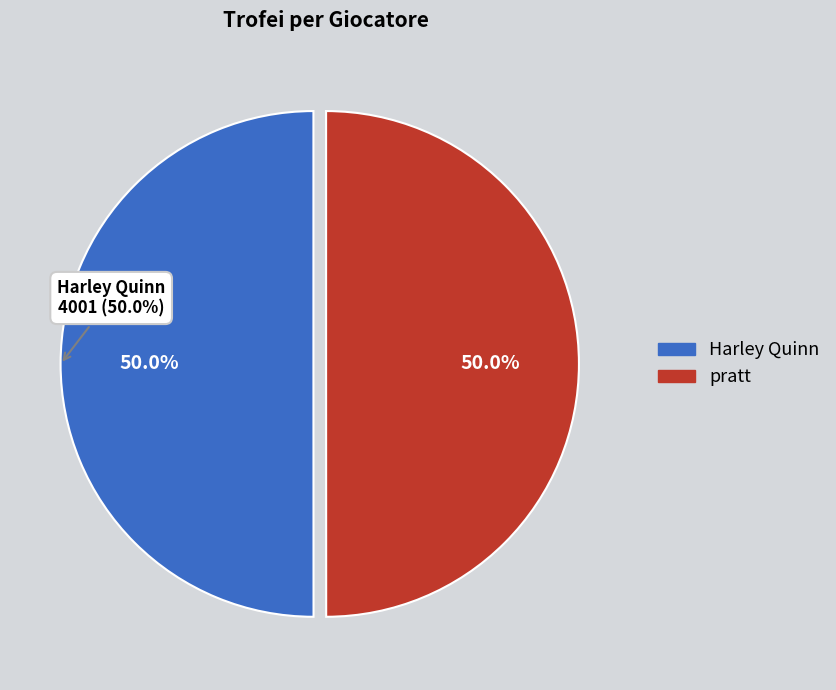

What is the change in value from Harley Quinn to pratt?

-1